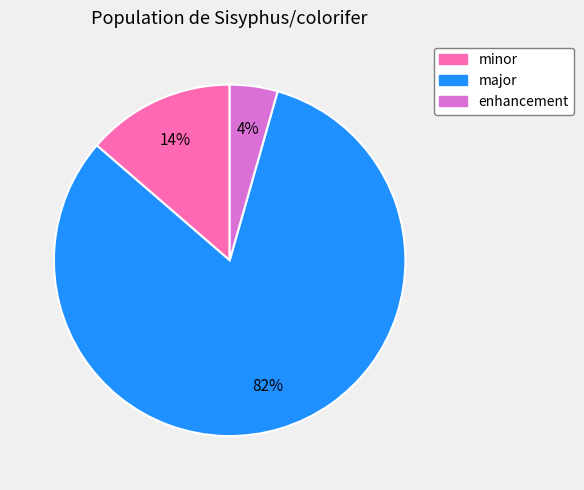

Rank the categories by value from lowest to highest.

enhancement, minor, major